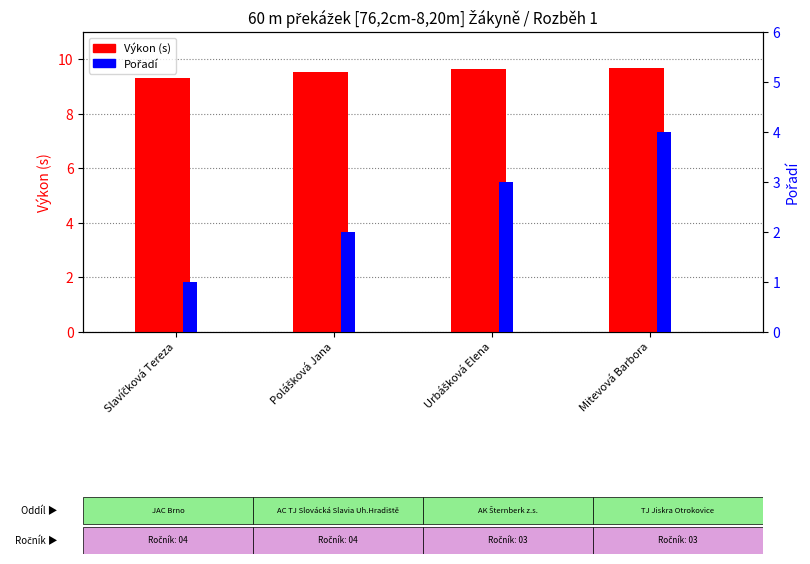

Reading left to right, extract all data points from this chart.

Výkon (s): Slavíčková Tereza=9.3	Polášková Jana=9.5	Urbášková Elena=9.6	Mitevová Barbora=9.7
Pořadí: Slavíčková Tereza=1.0	Polášková Jana=2.0	Urbášková Elena=3.0	Mitevová Barbora=4.0